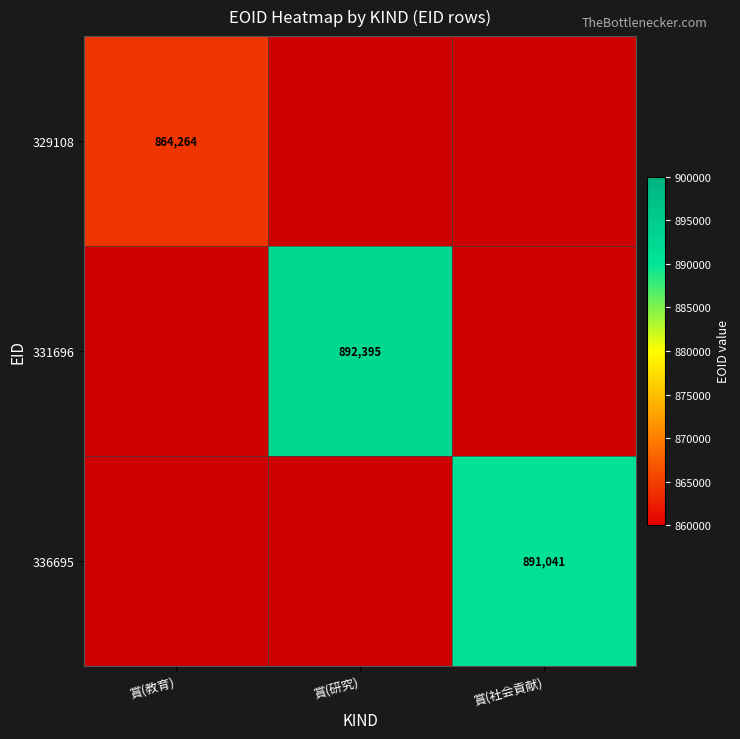

The value of 336695 at 賞(社会貢献) is 342949.0. True or false?

False